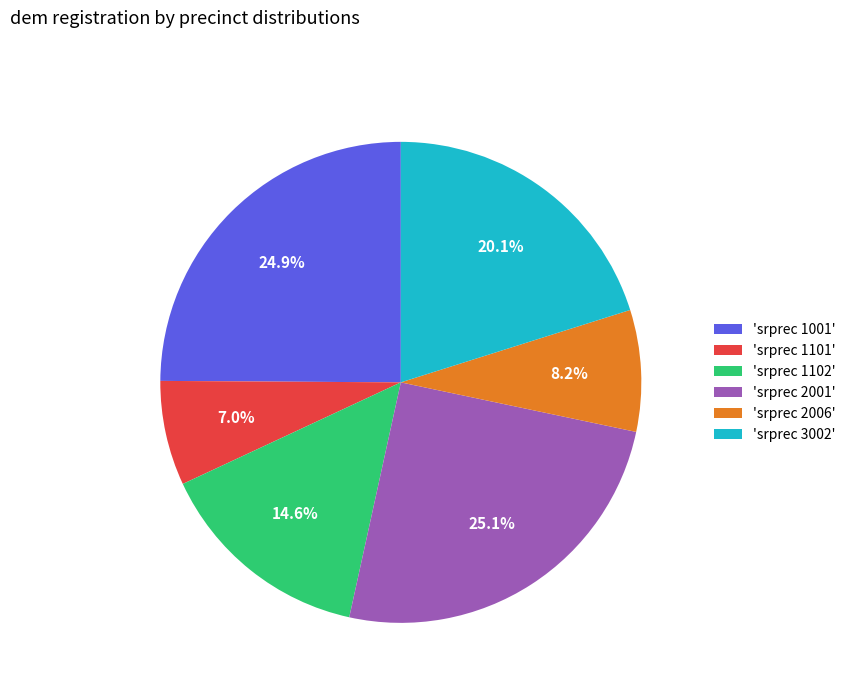

Between 'srprec 2001' and 'srprec 1102', which is larger?

'srprec 2001'